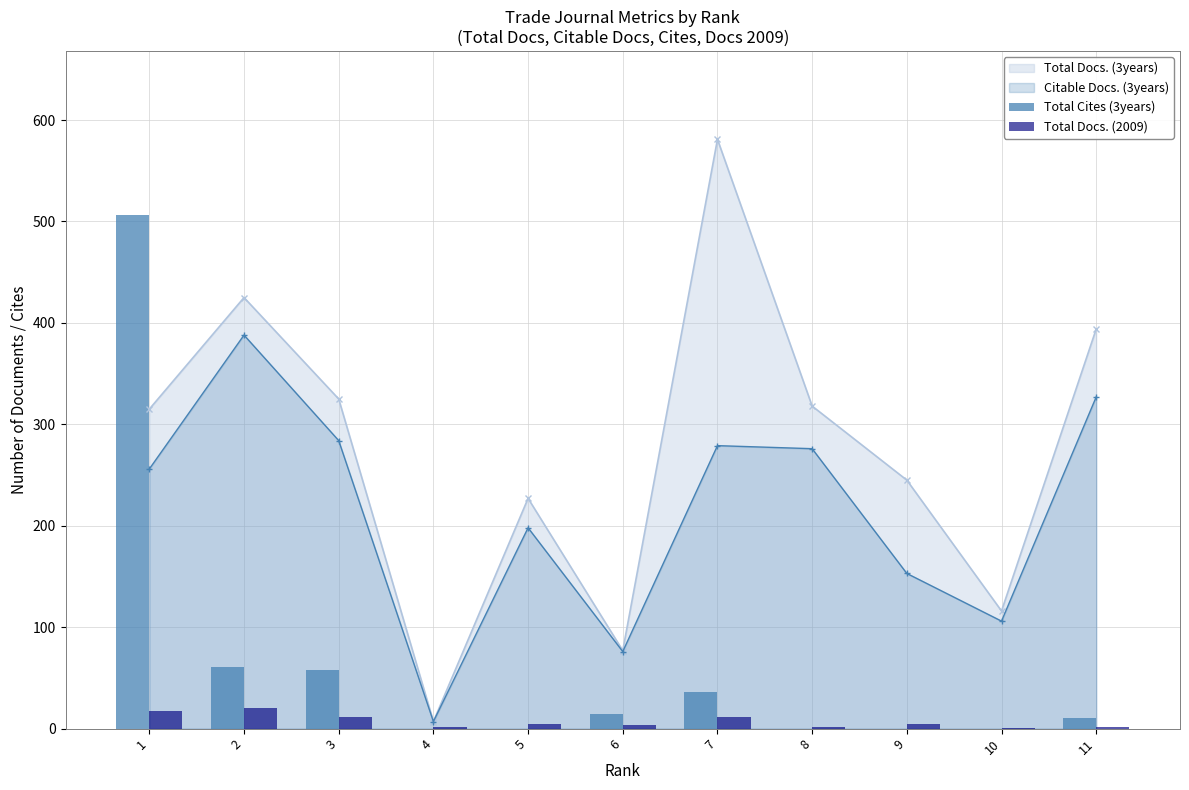

What is the average value of the Total Docs. (2009) series?

7